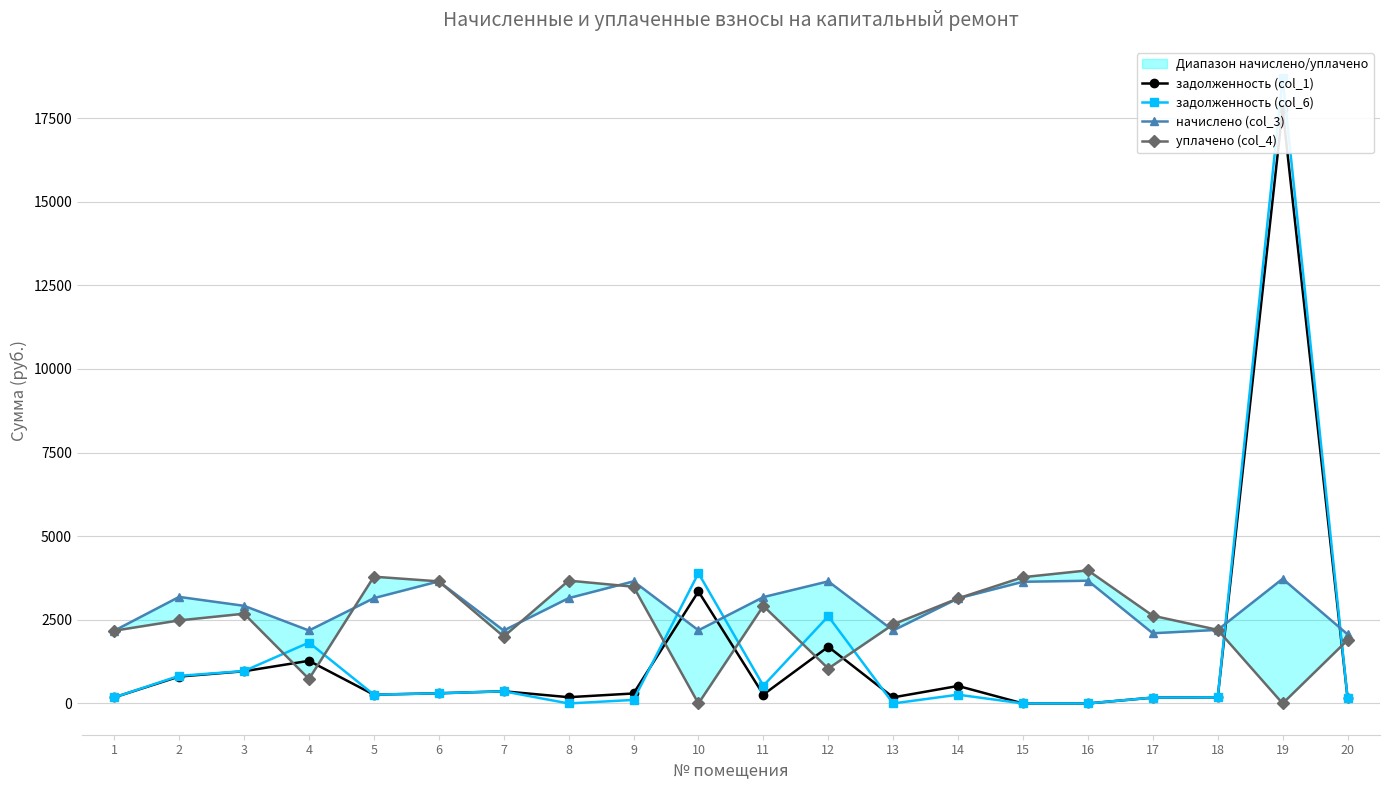

List the labels in order of начислено (col_3) value, smallest first.

20, 17, 1, 4, 7, 13, 10, 18, 3, 14, 5, 8, 11, 2, 15, 6, 9, 12, 16, 19